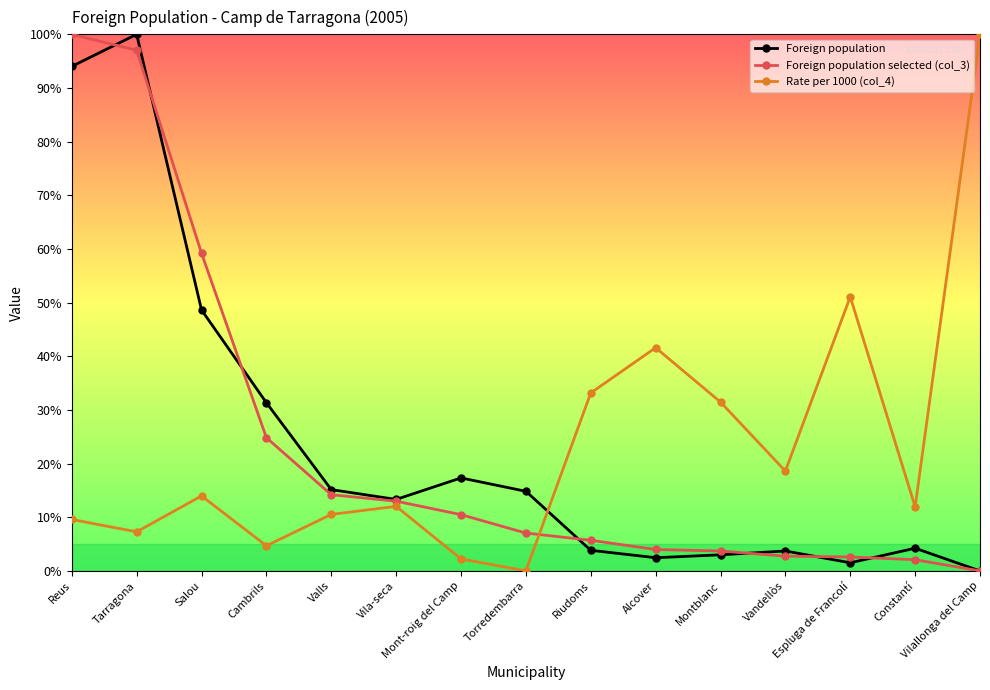

How many lines are shown in the chart?

3